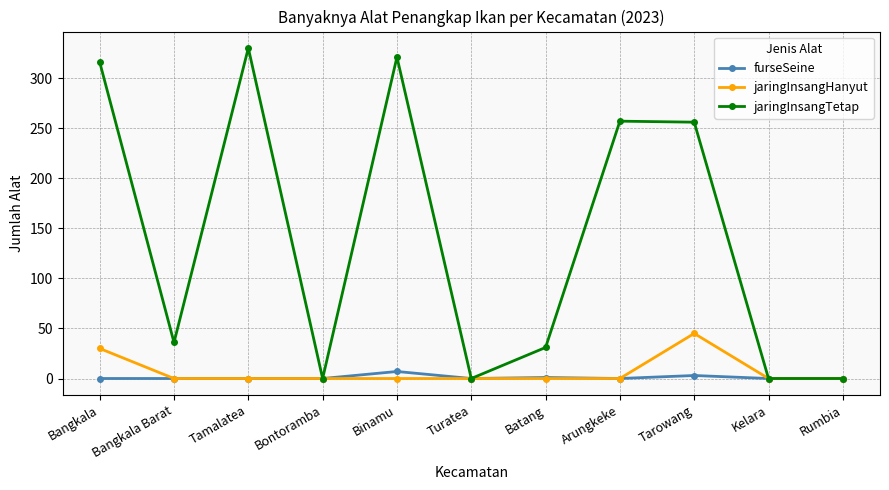

What is the difference between the second highest and minimum values in the jaringInsangTetap series?

321